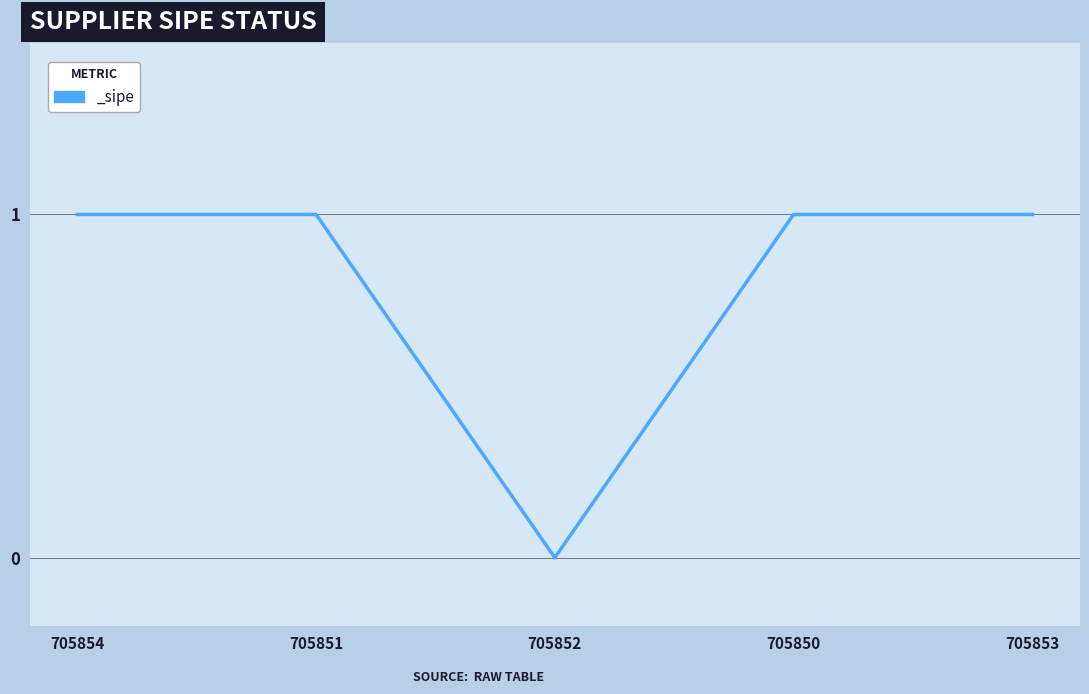

Between 705852 and 705850, which is larger?

705850